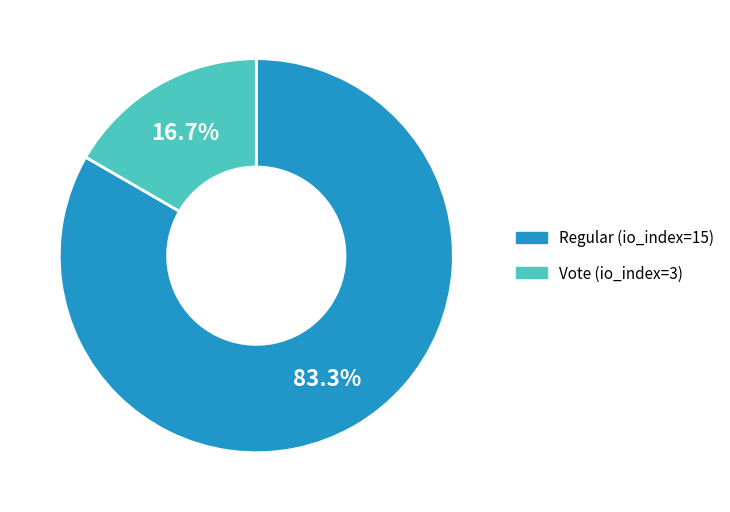

Rank the categories by value from highest to lowest.

Regular (io_index=15), Vote (io_index=3)